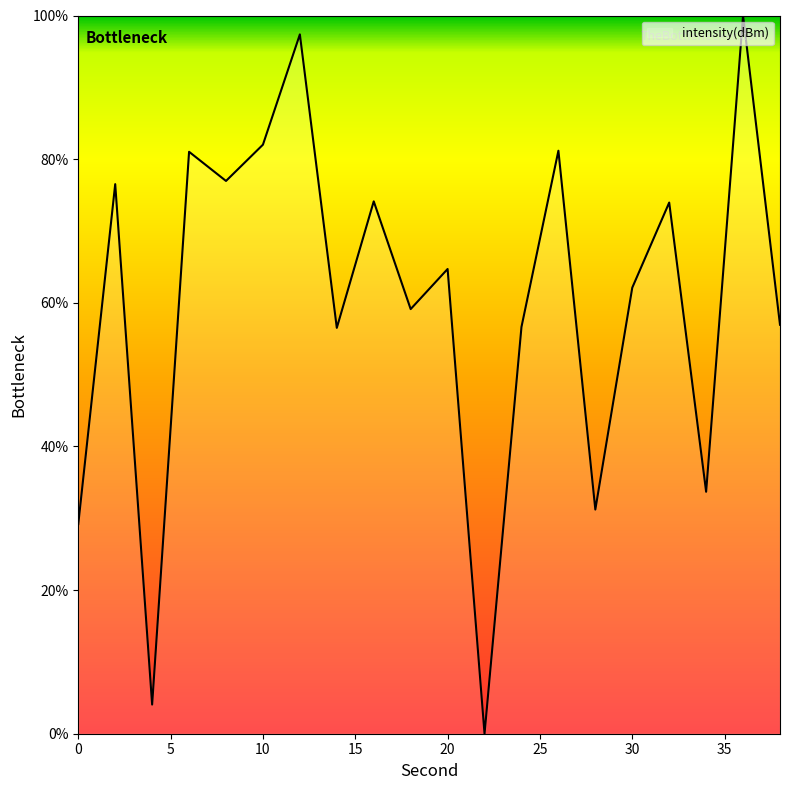

What is the greatest value displayed?

100.0